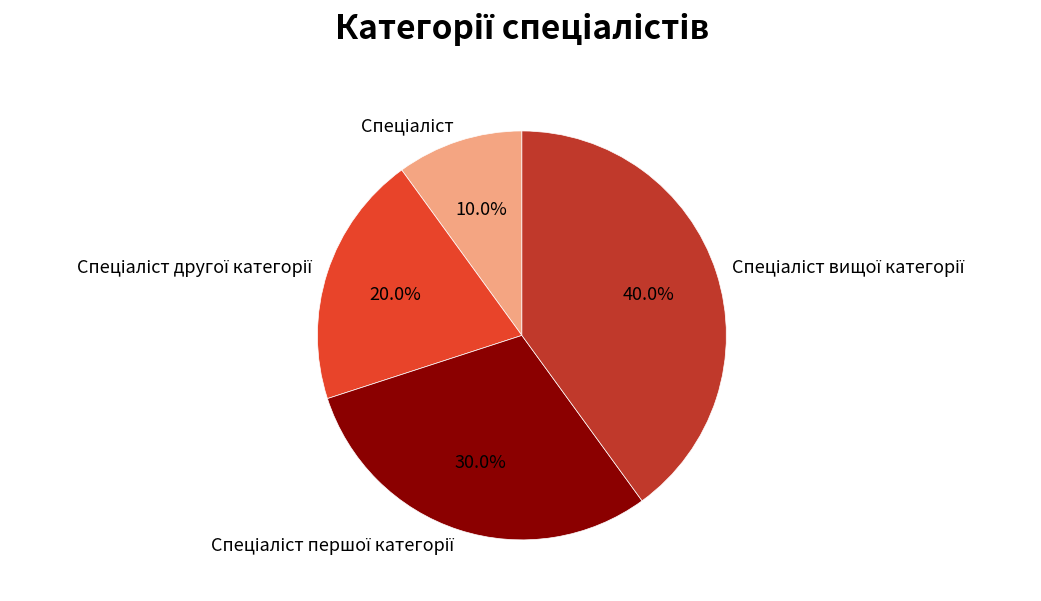

How many slices are in this pie chart?

4